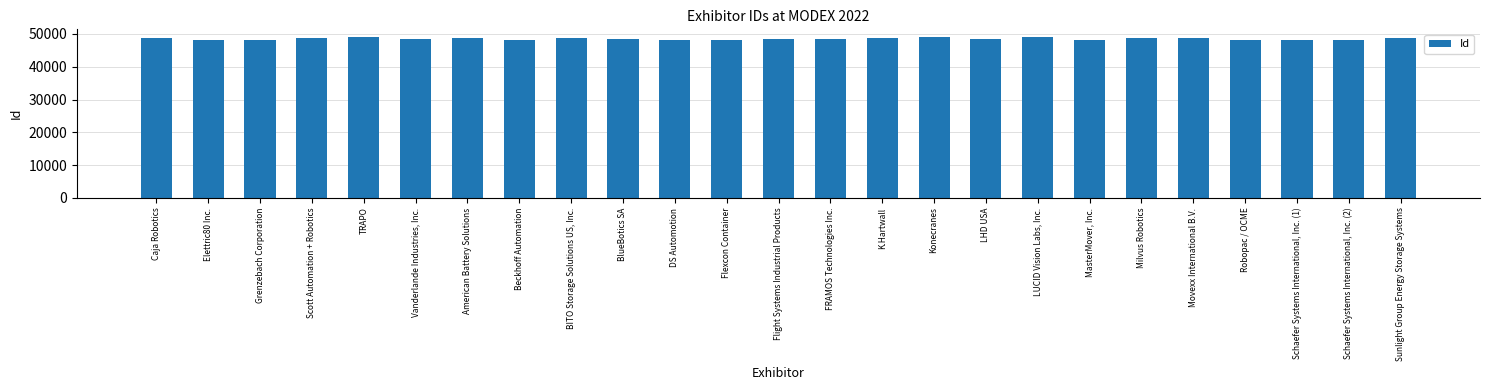

What position from the left is Caja Robotics?

1